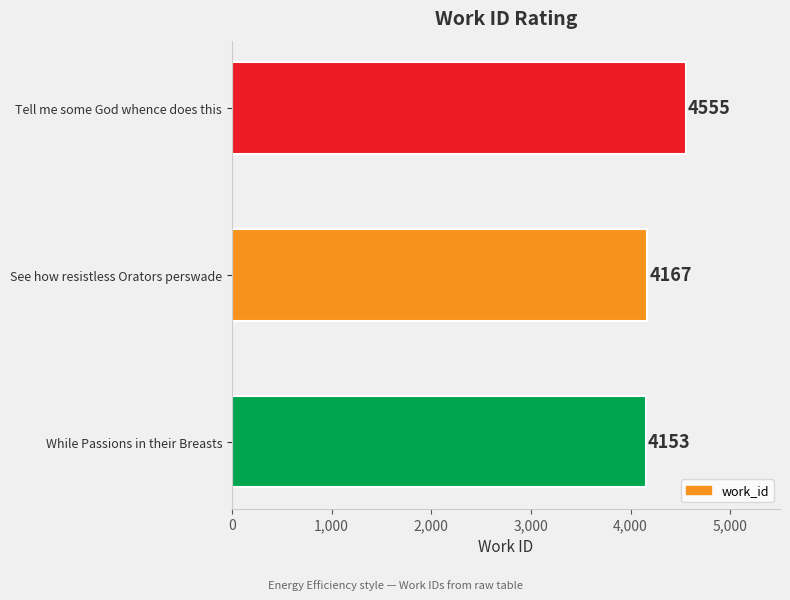

List the labels in order of value, largest first.

Tell me some God whence does this, See how resistless Orators perswade, While Passions in their Breasts